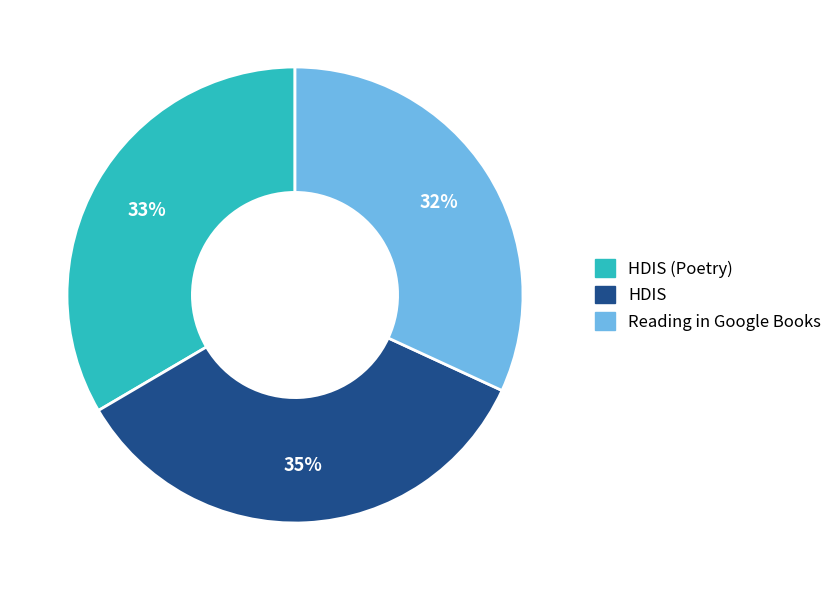

Is there any slice that represents more than half of the pie?

No